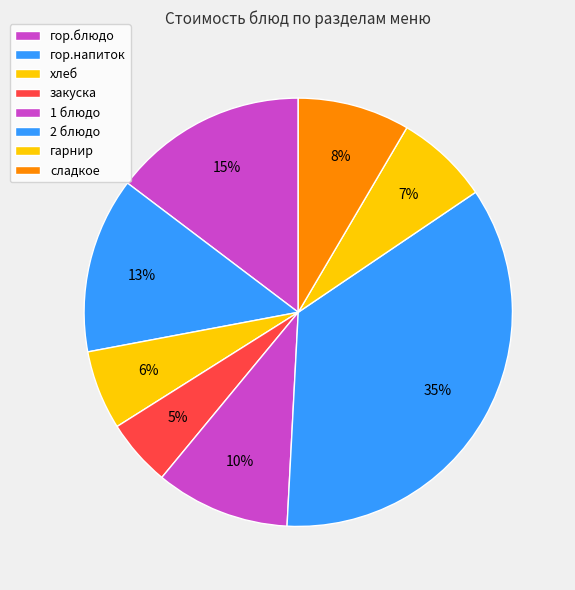

What percentage is the хлеб slice, to the nearest percent?

6%